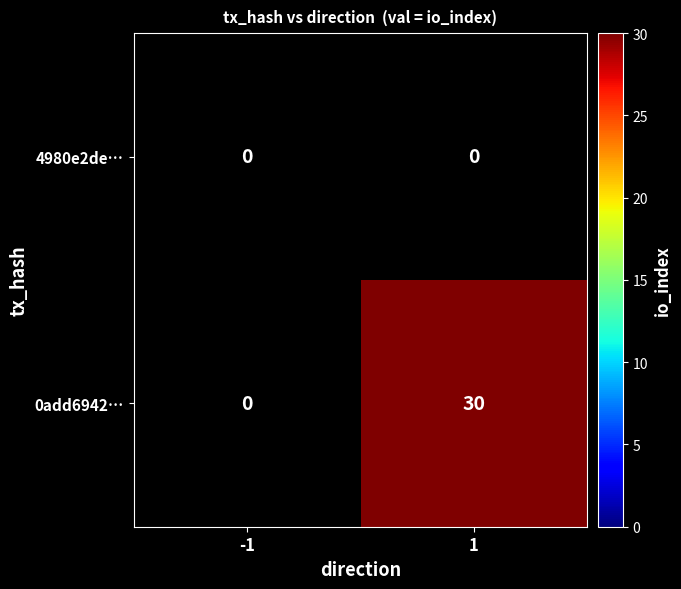

Is it true that 0add6942… equals 30 at 1?

True